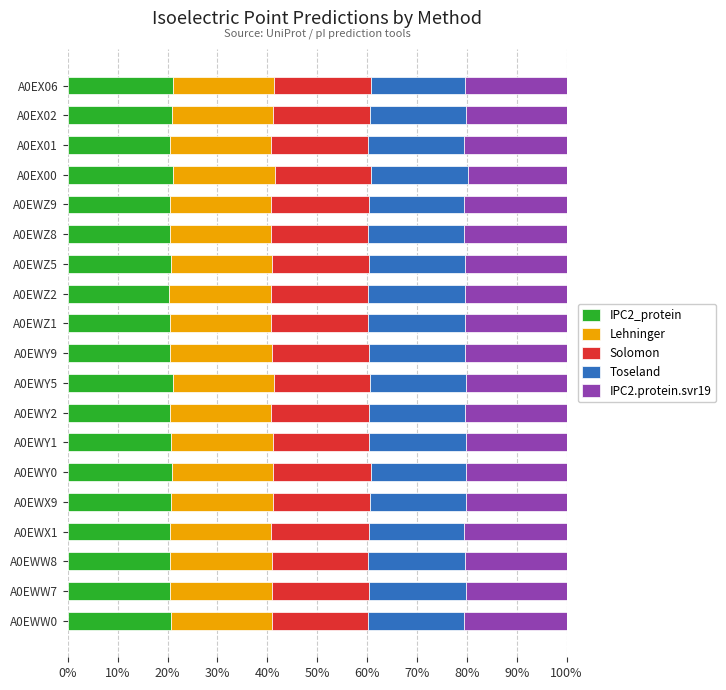

How many categories are shown in the chart?

19